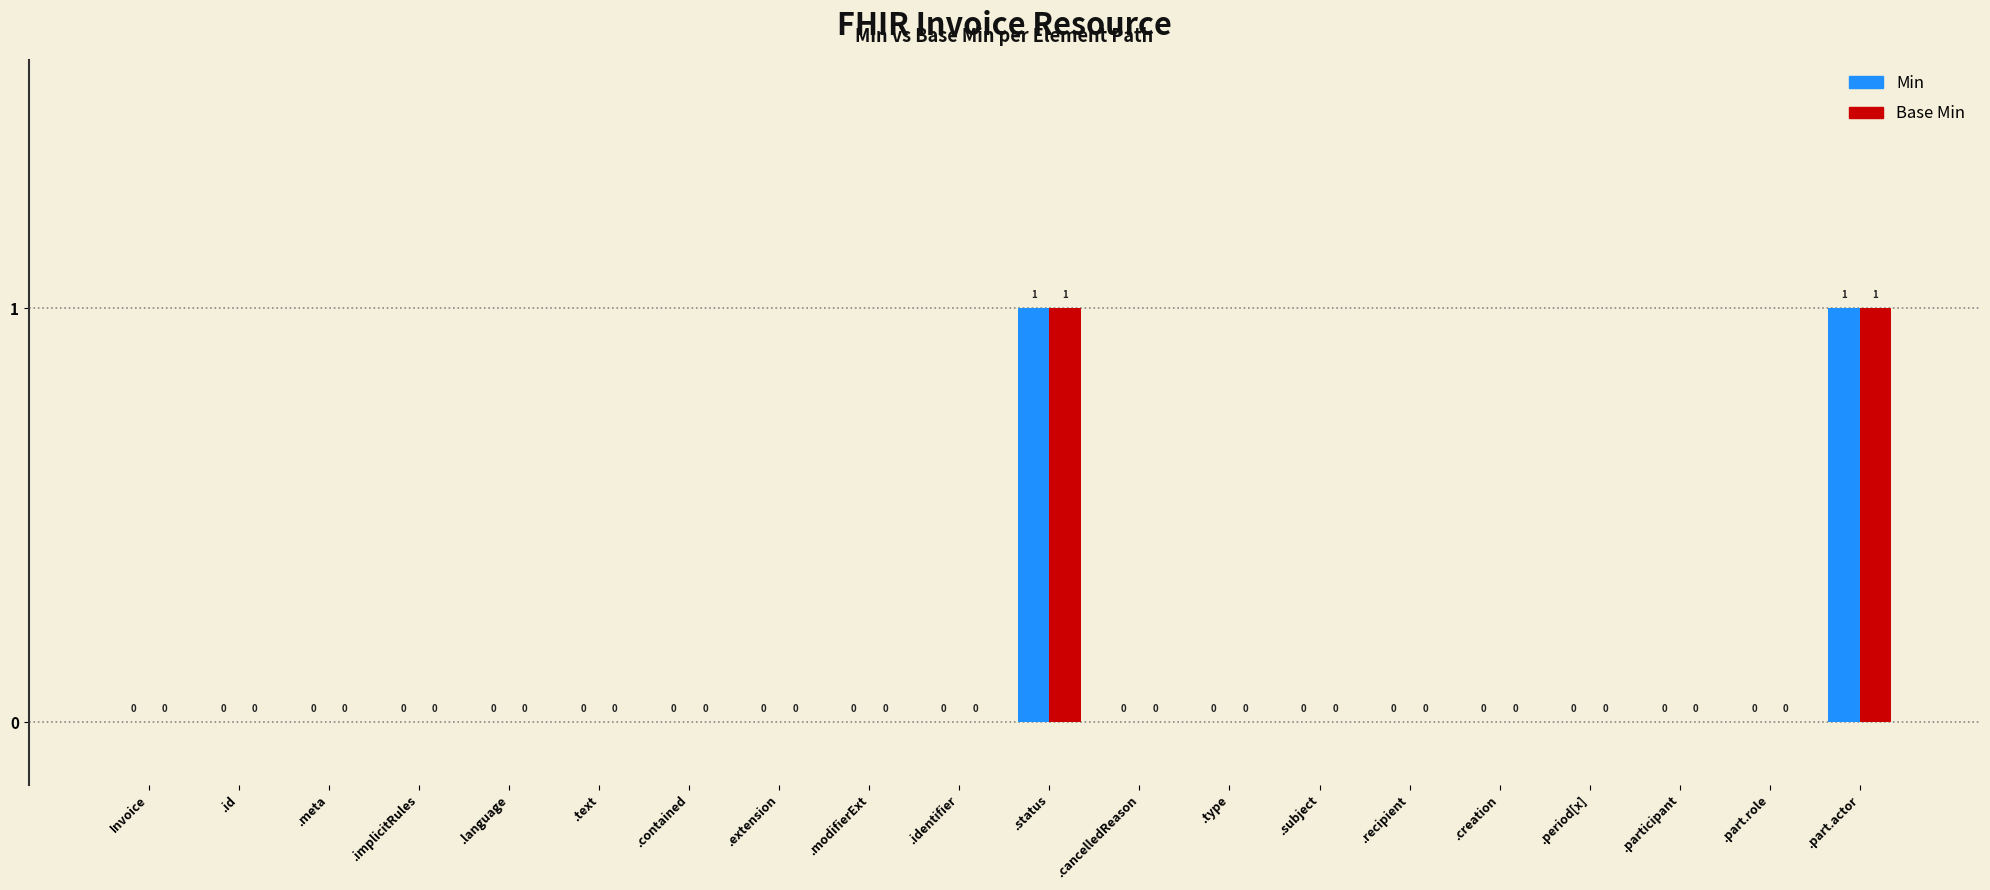

The Base Min series shows 1 at .contained. True or false?

False